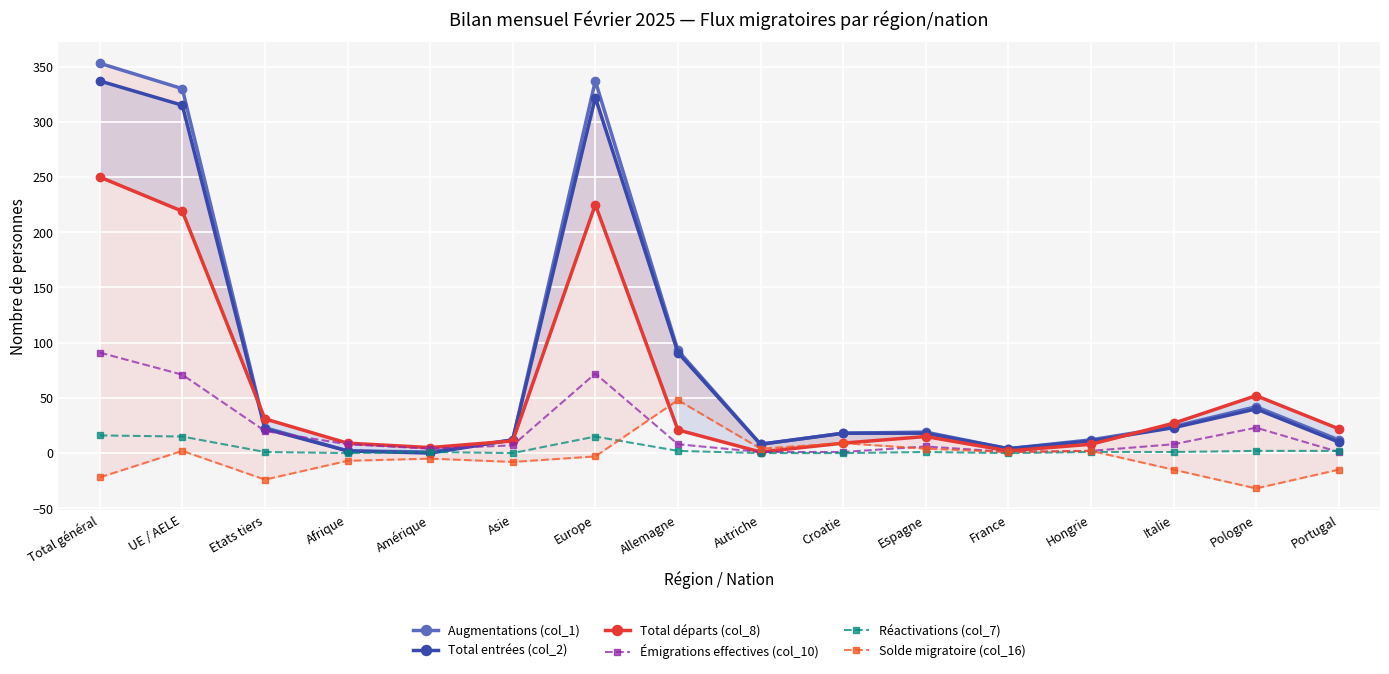

True or false: Émigrations effectives (col_10) has more than 2 points higher than both neighbors.

True